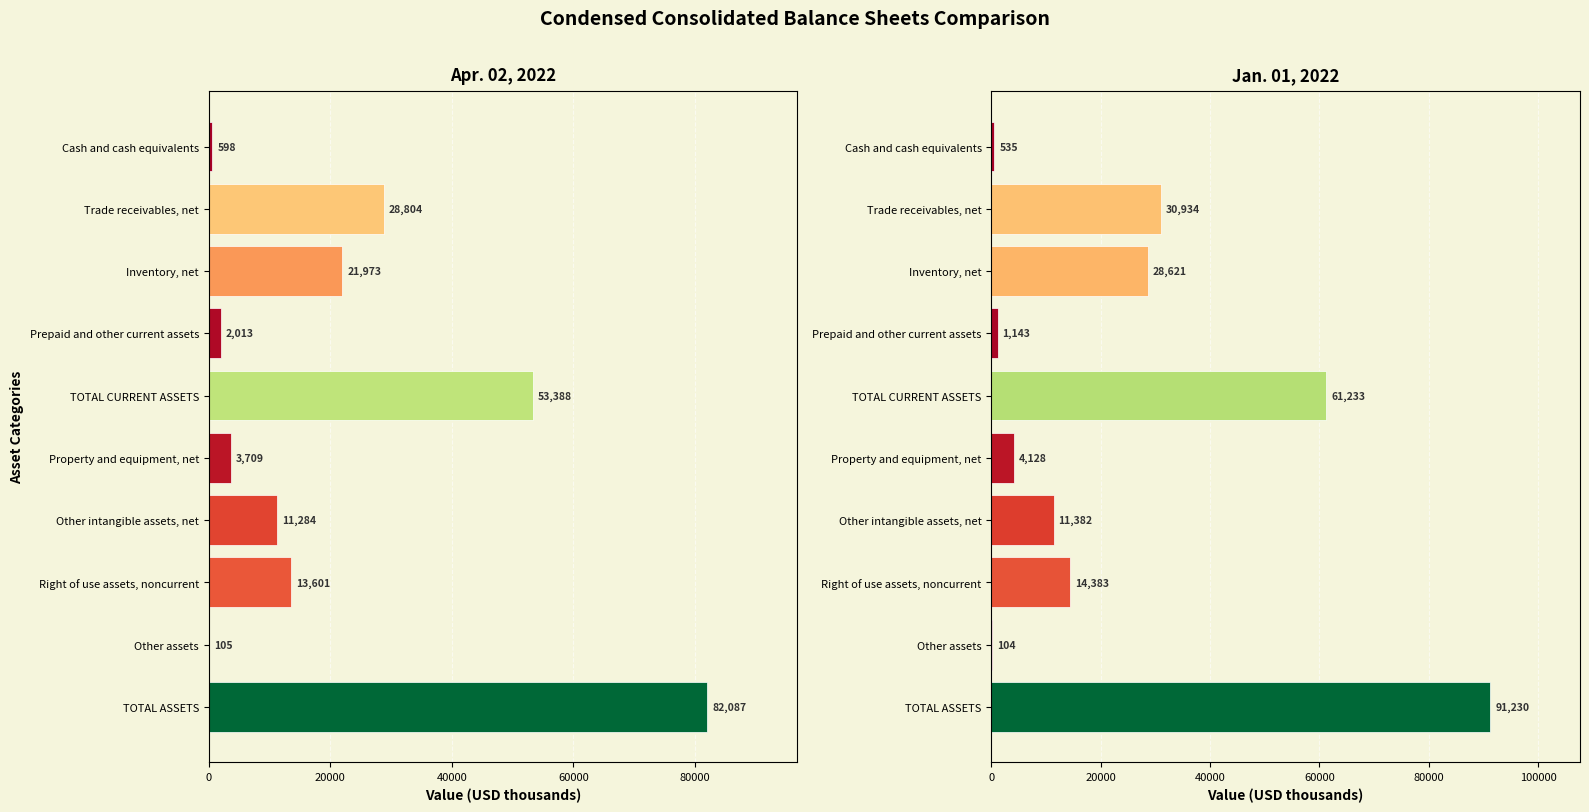

What is the spread (max minus min) of values at 0?

63